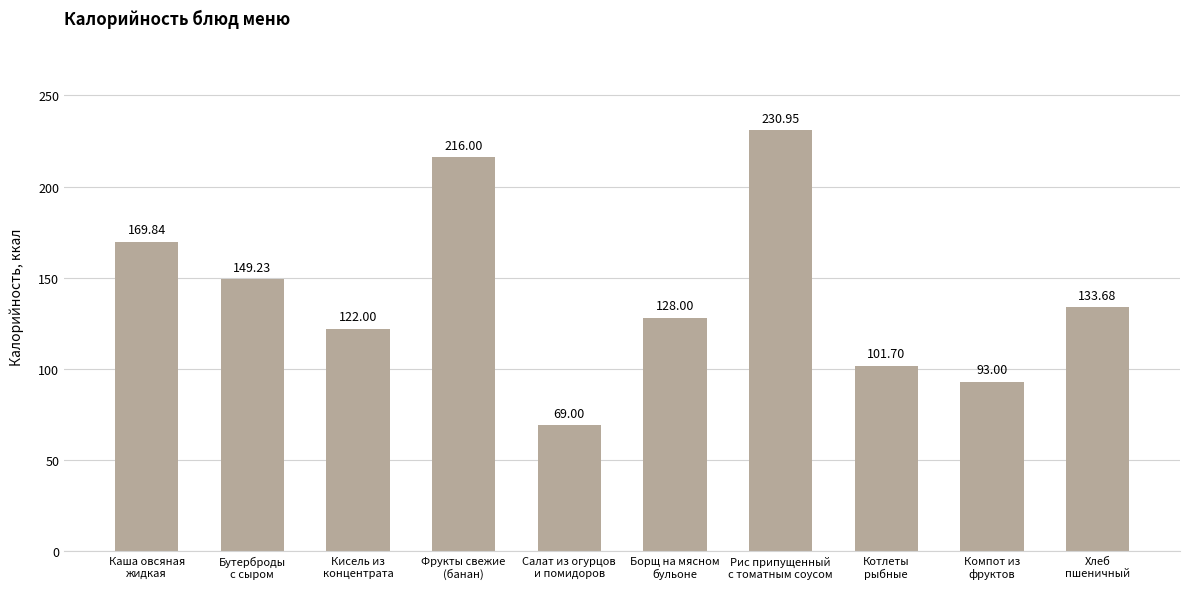

What is the difference between the second highest and second lowest values?

123.0